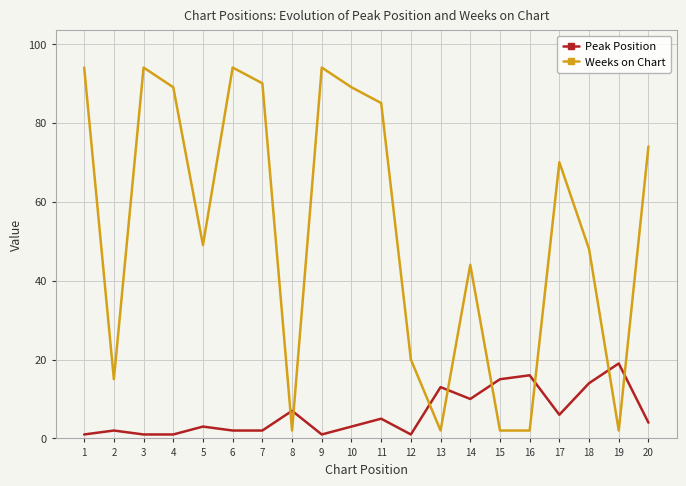

What is the difference between the maximum and minimum values in the Weeks on Chart series?

92